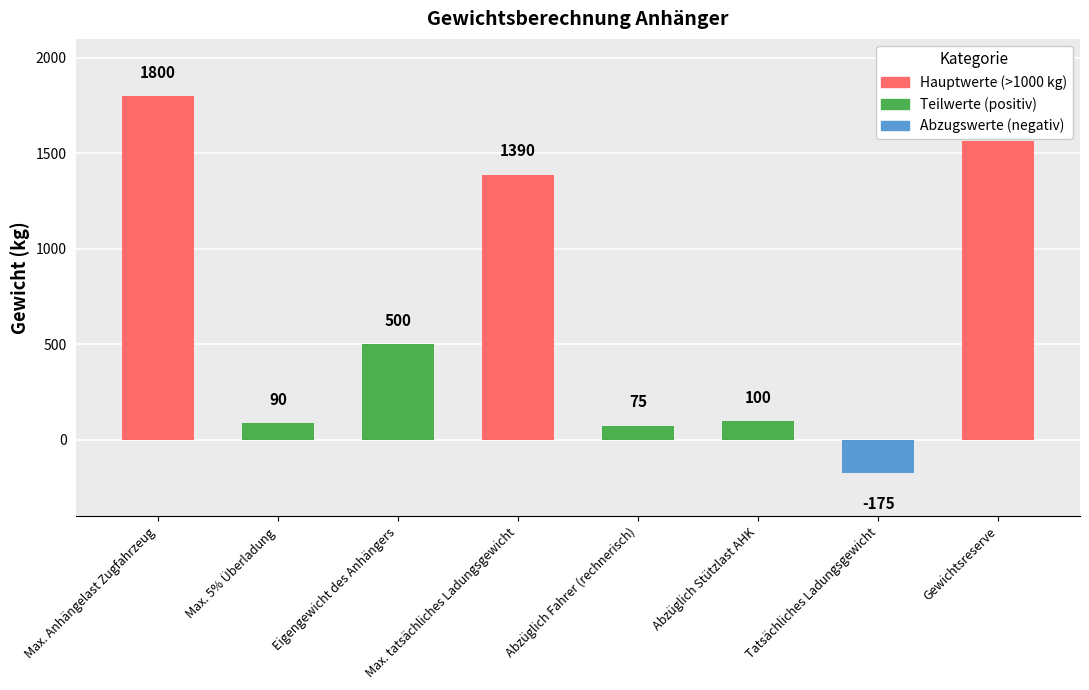

Between Gewichtsreserve and Tatsächliches Ladungsgewicht, which is larger?

Gewichtsreserve